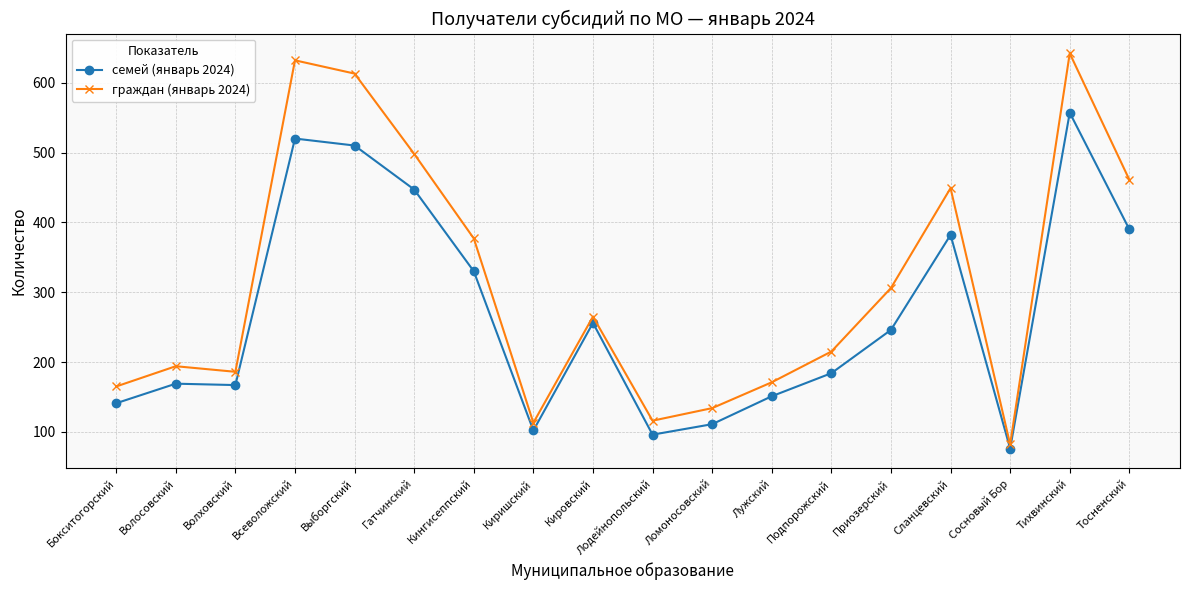

What is the total value across all series at Выборгский?

1123